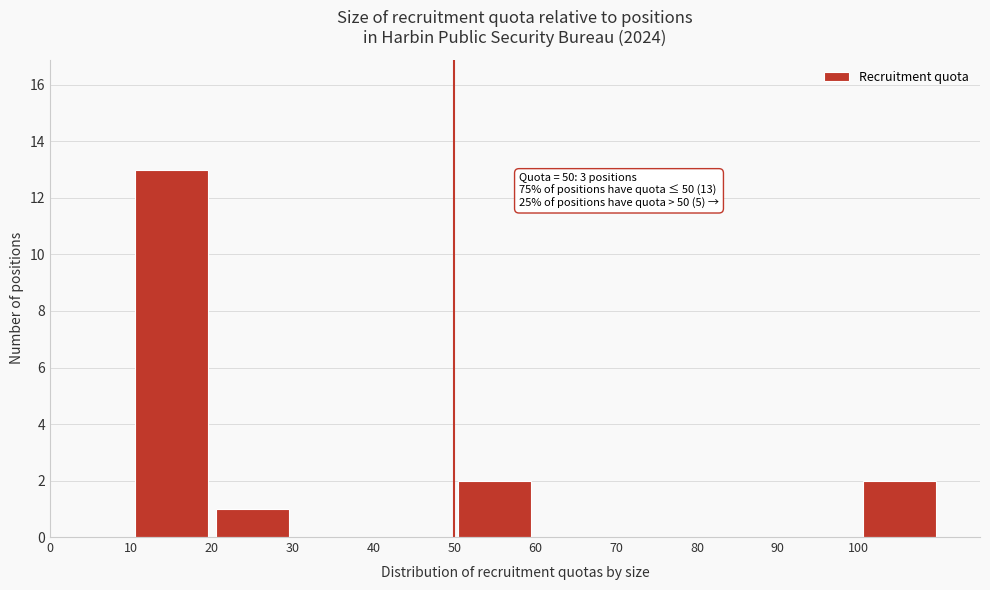

Which range on the x-axis has the tallest bar?

10 to 20